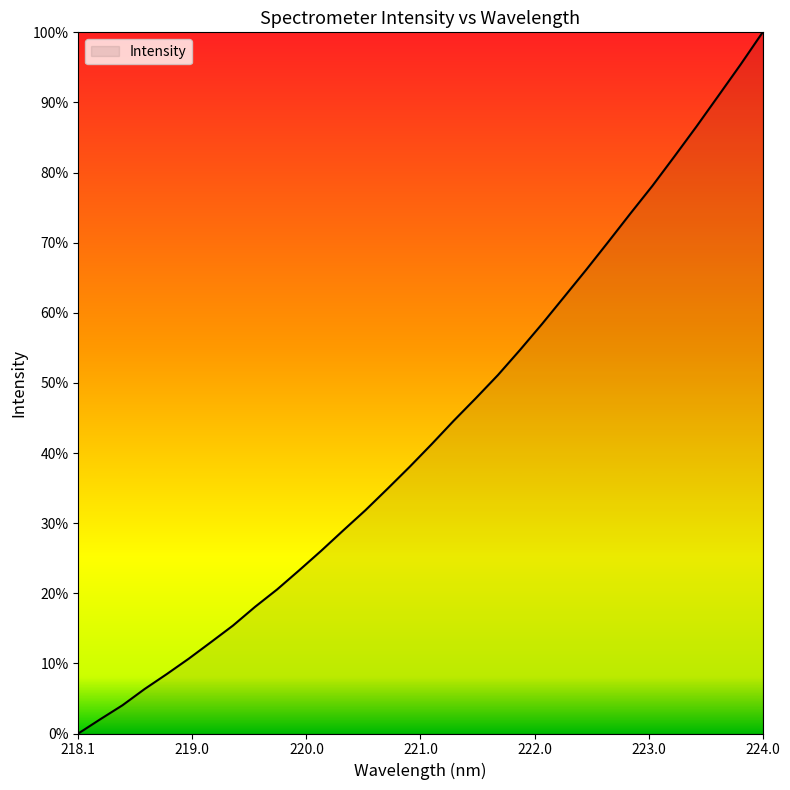

What is the label of the 9th point from the right?

222.4538